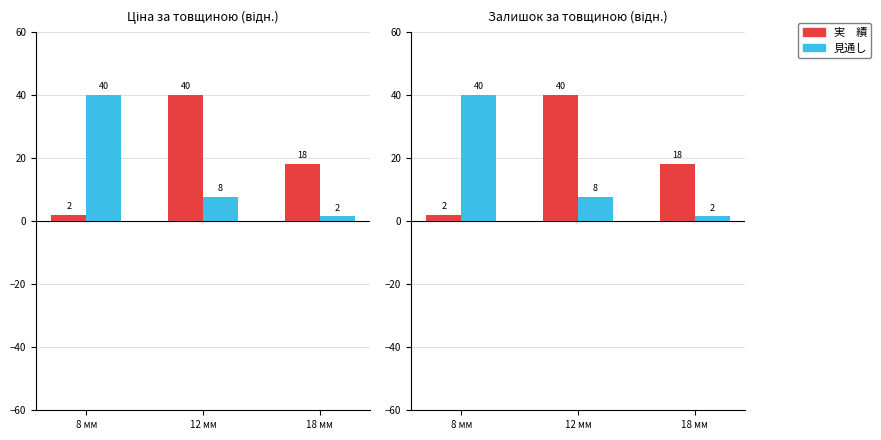

Which has a higher value, 18 мм or 8 мм?

18 мм